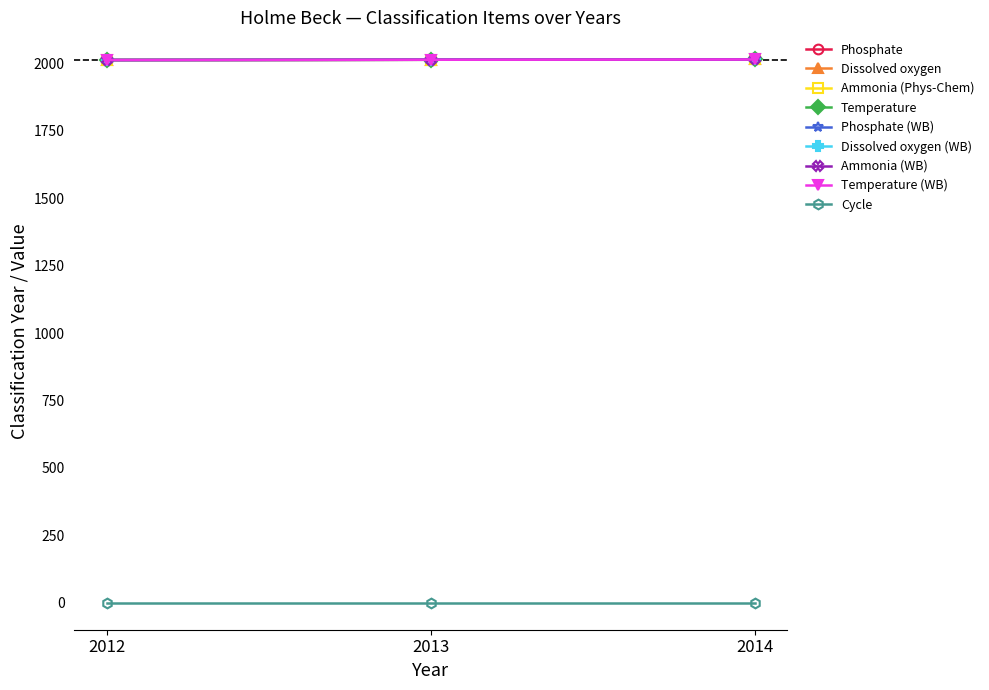

Is this an area chart (filled region under the line)?

No